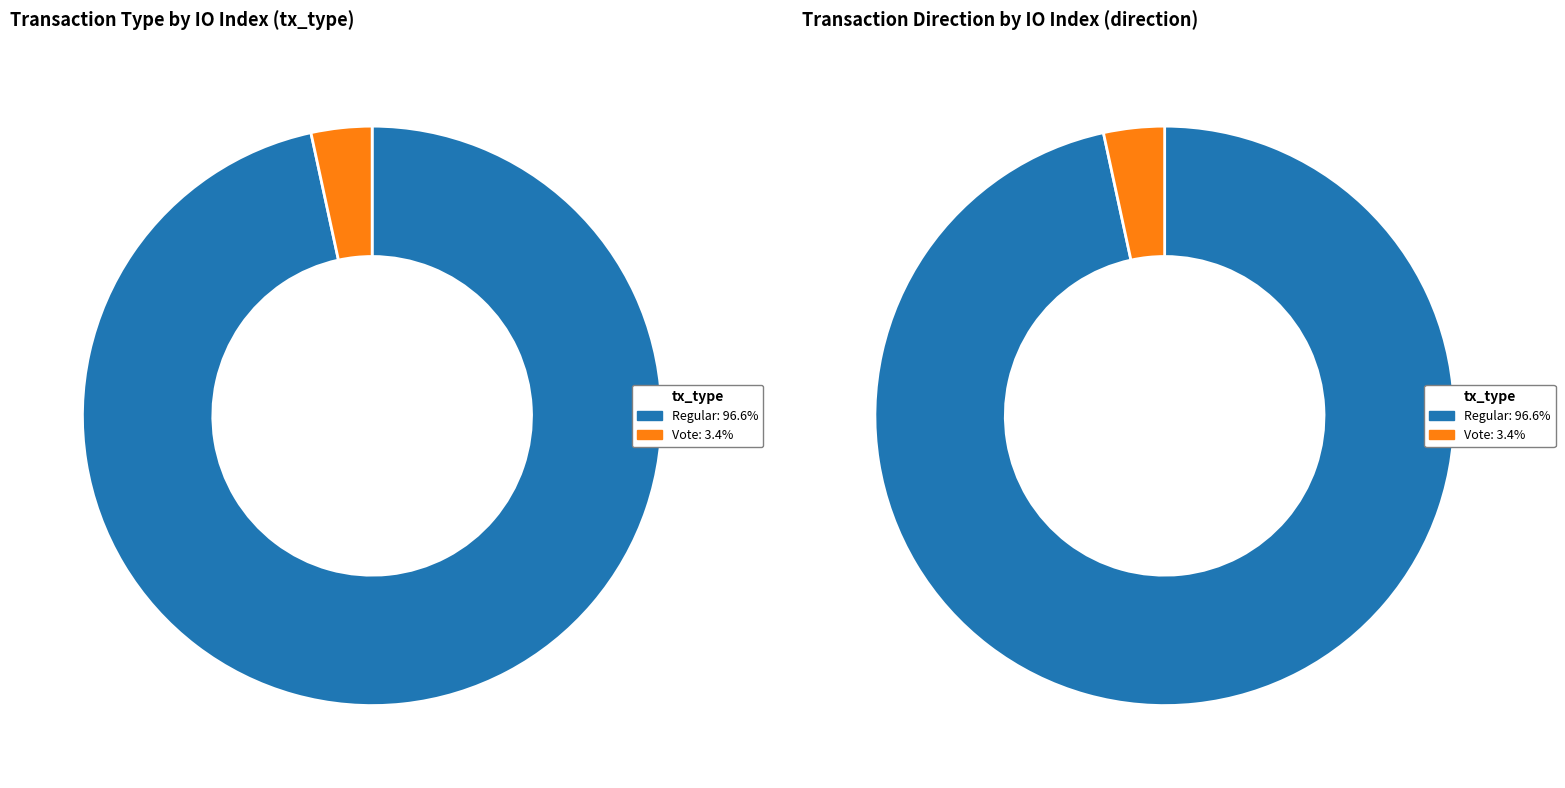

Rank the categories by value from lowest to highest.

Vote, Regular